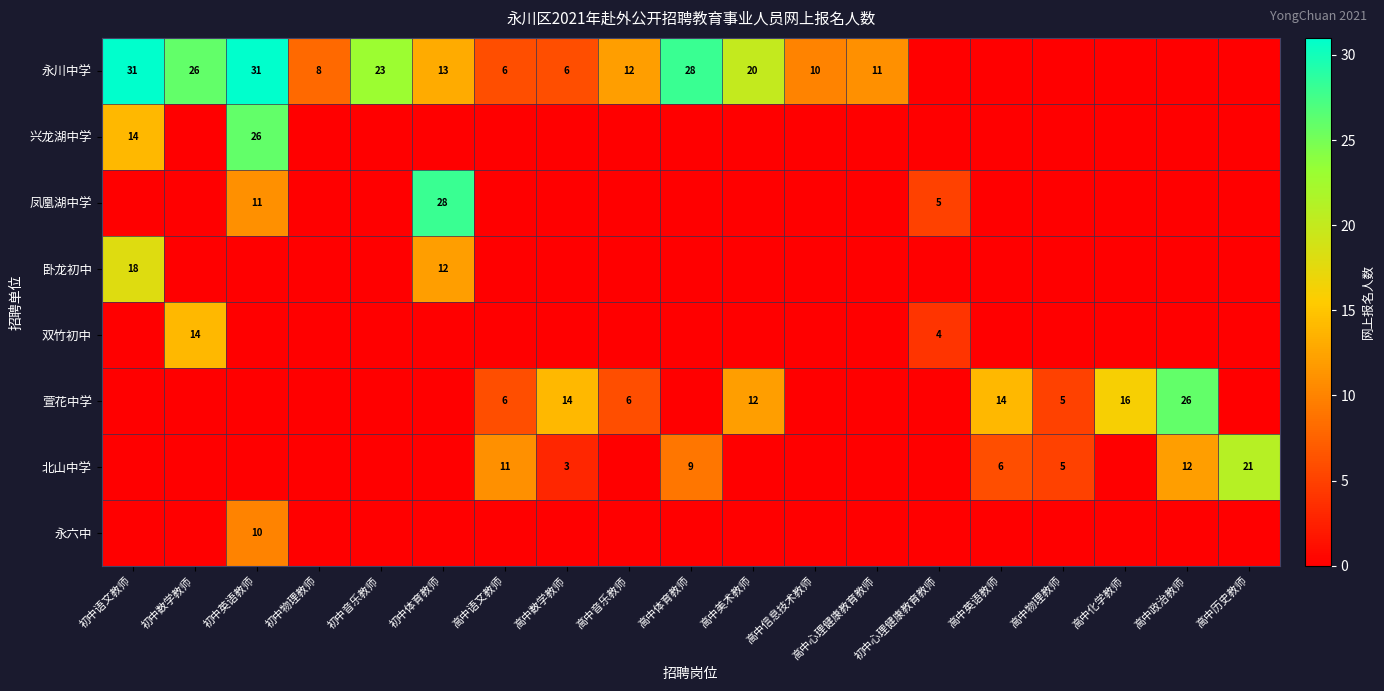

The 北山中学 series shows 21 at 高中政治教师. True or false?

False